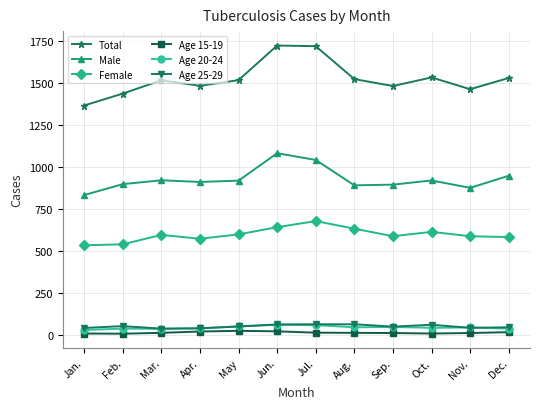

What is the sum of the Total values at Apr. and May?

2998